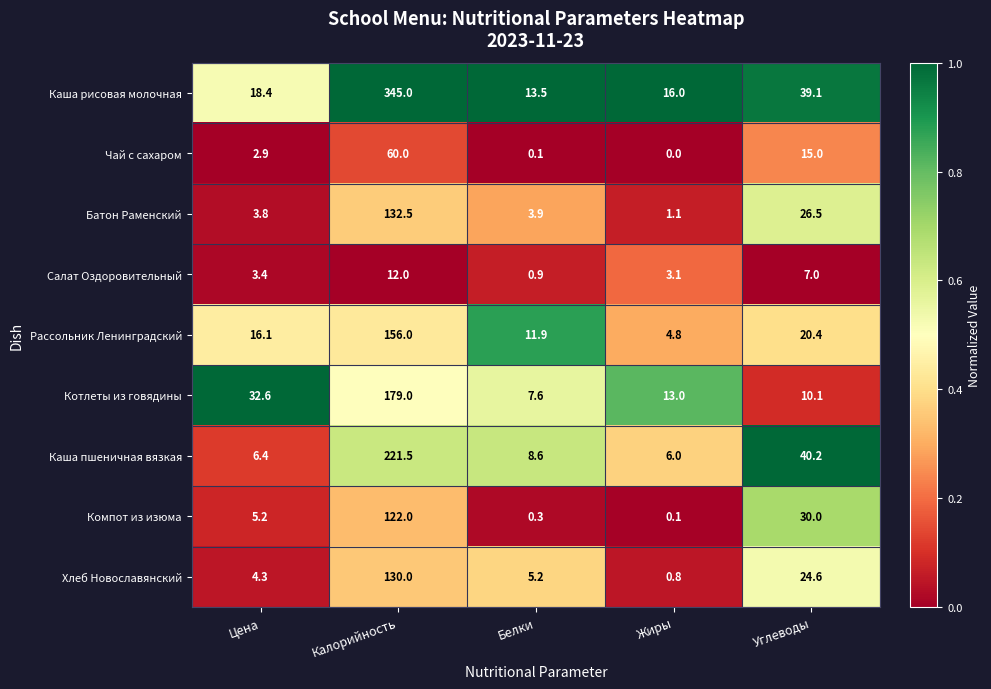

What is the spread (max minus min) of values at Белки?

13.4